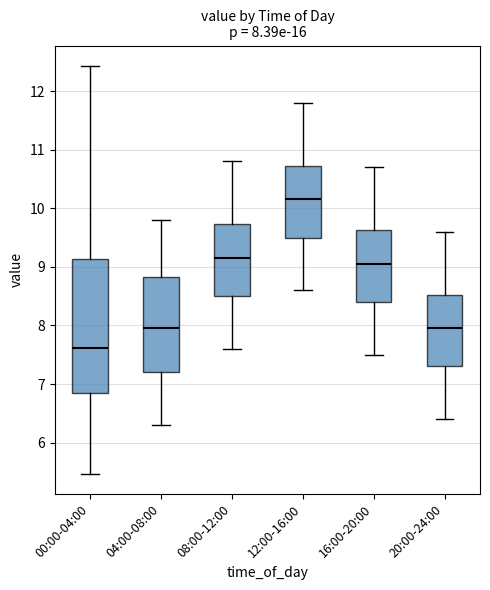

Which box is the tallest, from its lower edge to its upper edge?

00:00-04:00